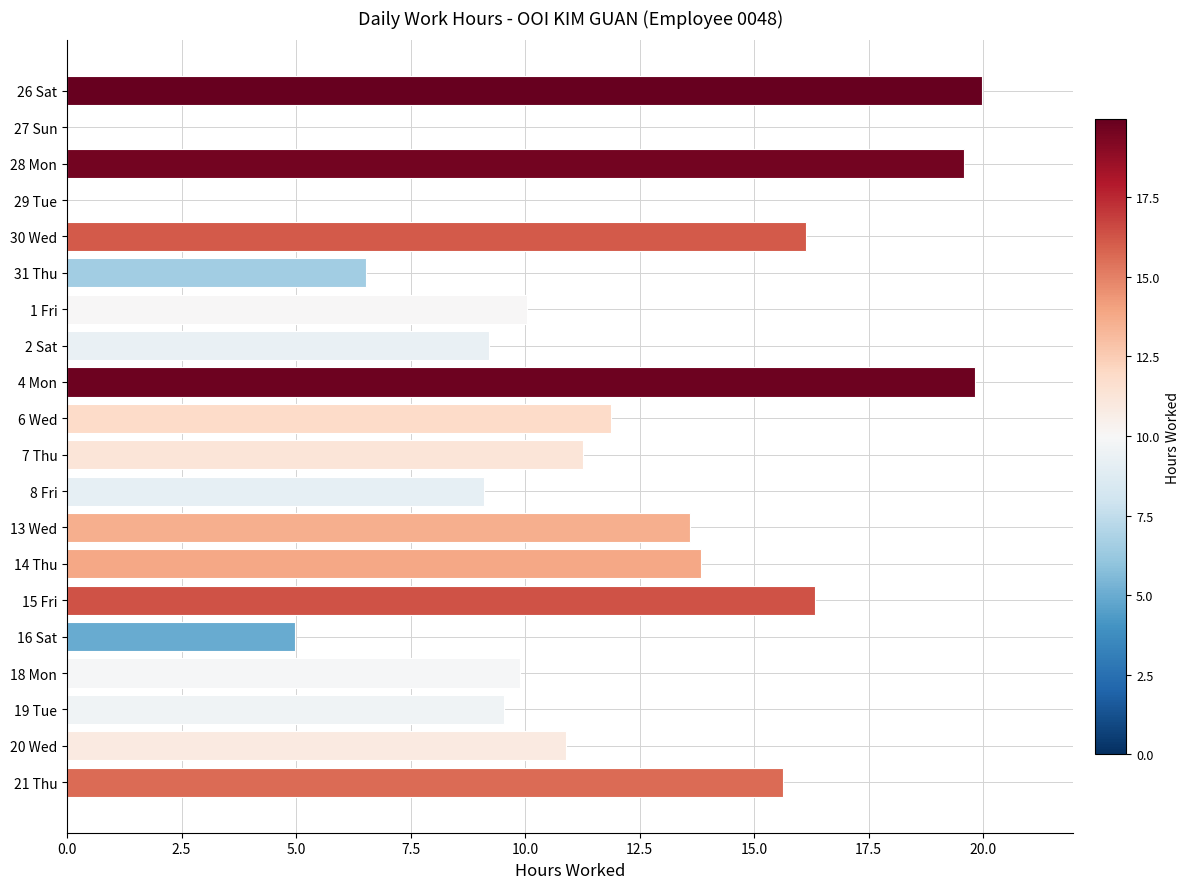

True or false: the data shows 9.5 at 19 Tue.

True